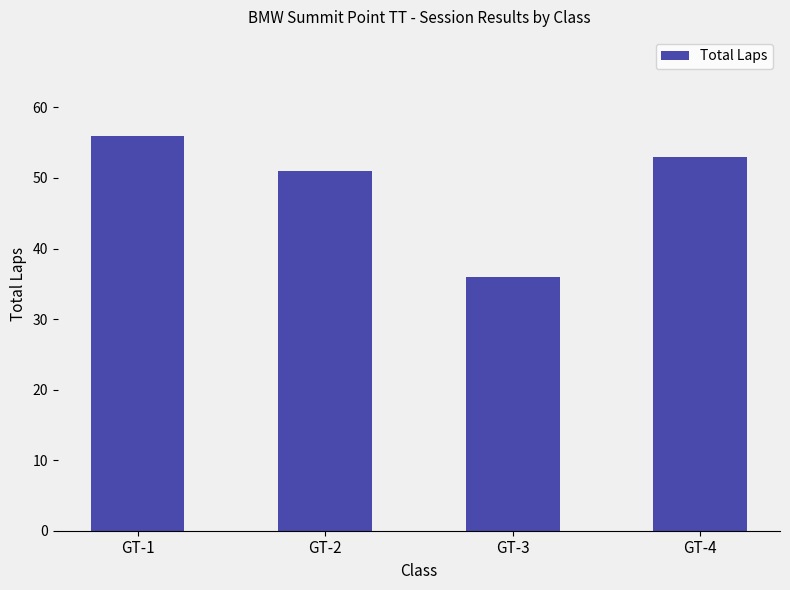

What is the value of the 2nd bar from the left?

51